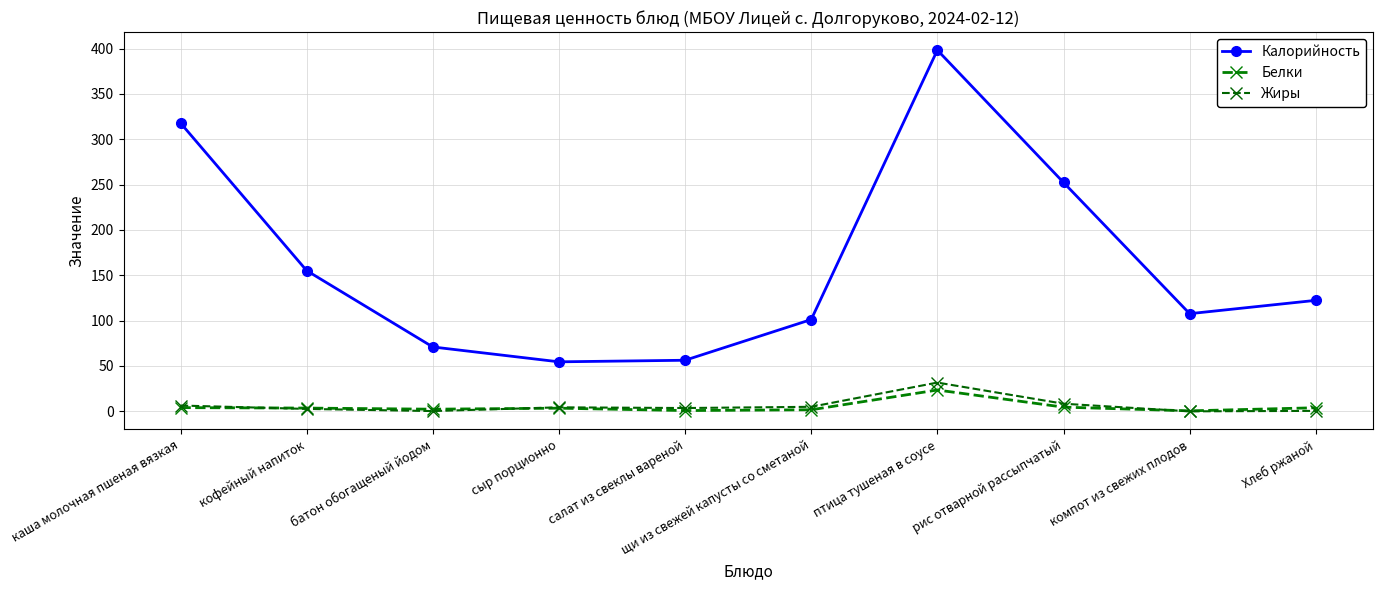

Reading left to right, extract all data points from this chart.

Калорийность: 318.0	155.2	71.0	54.6	56.3	101.2	398.3	252.4	107.7	122.4
Белки: 4.1	3.6	2.4	3.5	0.9	1.7	23.5	4.6	0.5	4.0
Жиры: 6.4	2.7	0.3	4.4	3.6	5.0	31.7	8.4	0.0	0.5